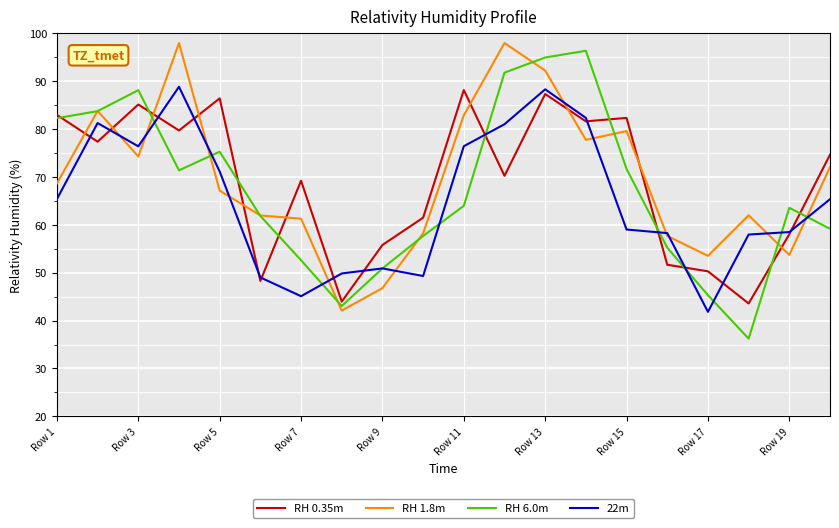

What is the maximum value for RH 6.0m?

96.4